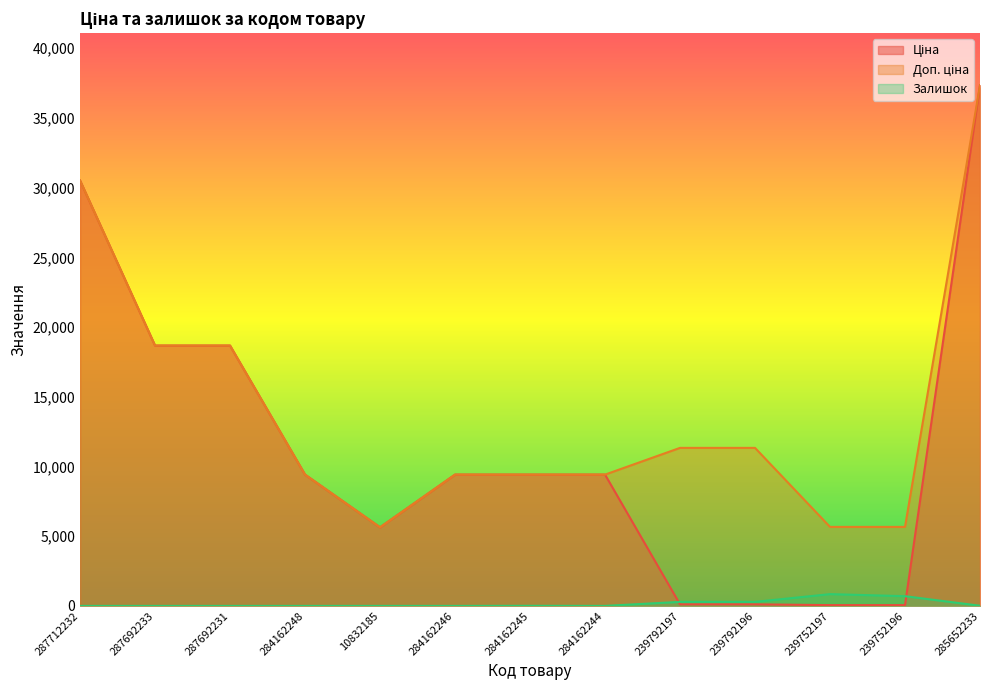

What is the label of the 9th point from the left?

239792197